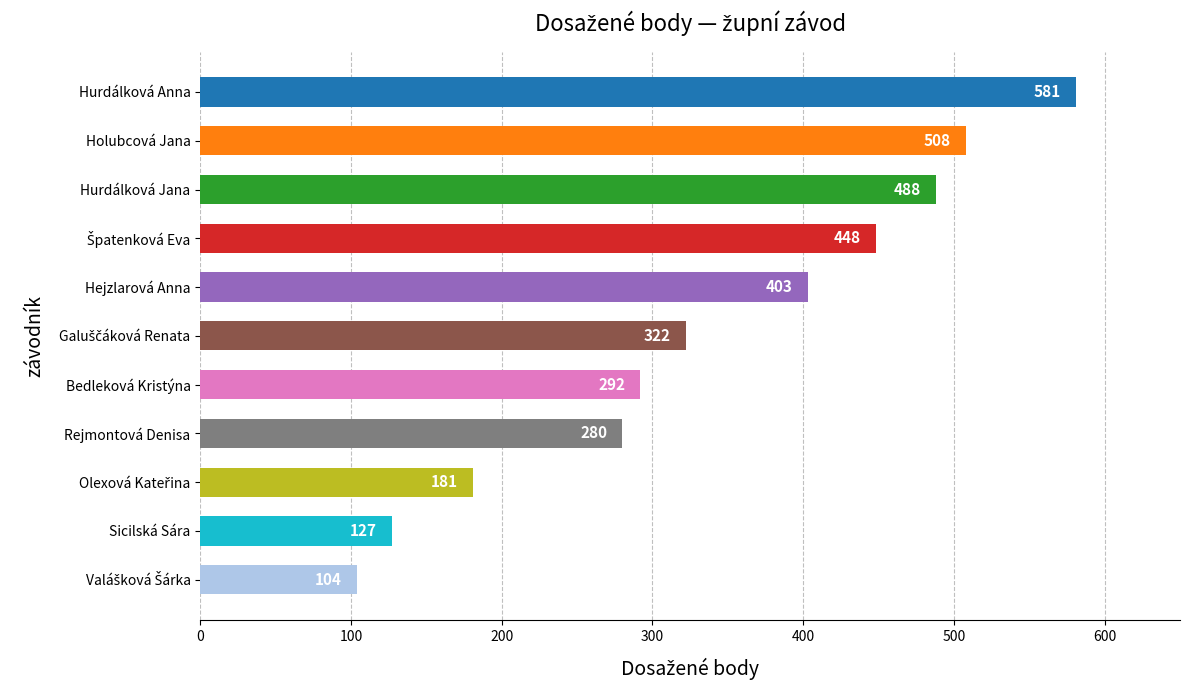

Reading top to bottom, extract all data points from this chart.

581	508	488	448	403	322	292	280	181	127	104